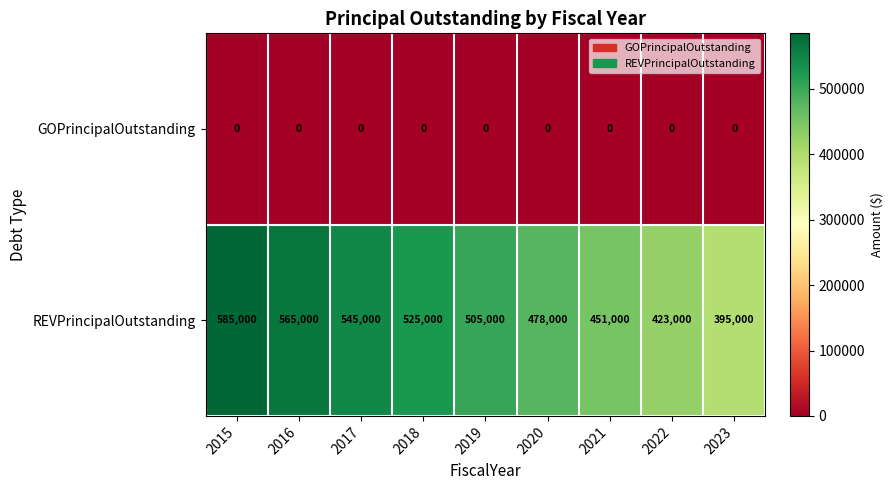

At which category is the sum across all series the highest?

2015